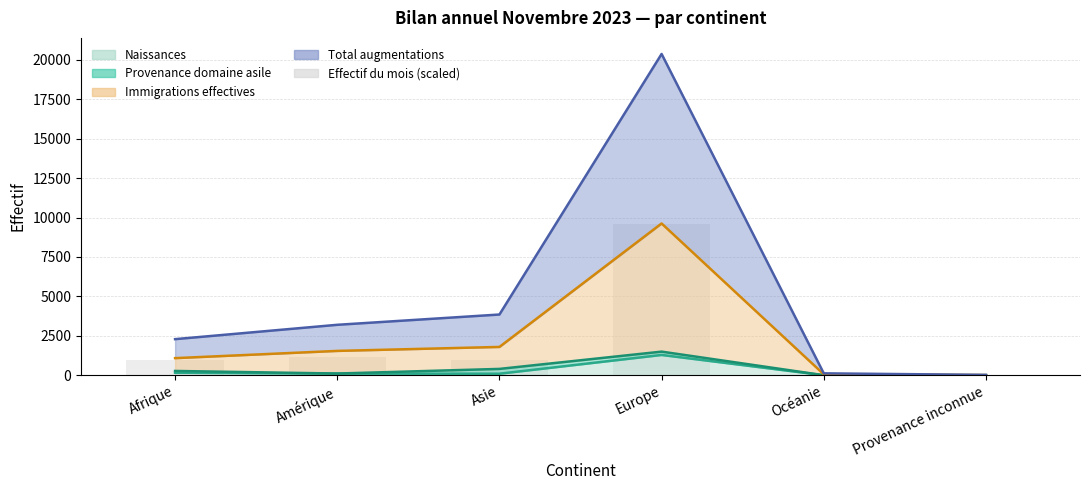

Which label corresponds to the largest value in the chart?

Europe